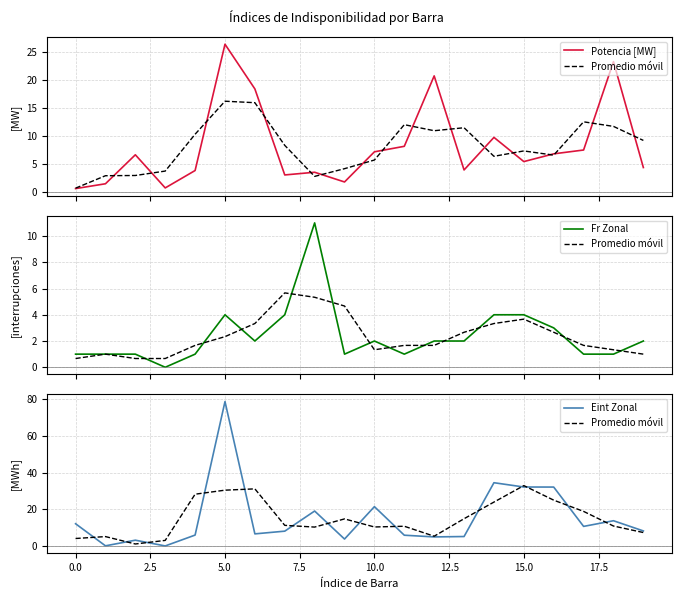

Rank the series at 19 from highest to lowest value.

Eint Zonal, Promedio móvil, Potencia [MW], Fr Zonal